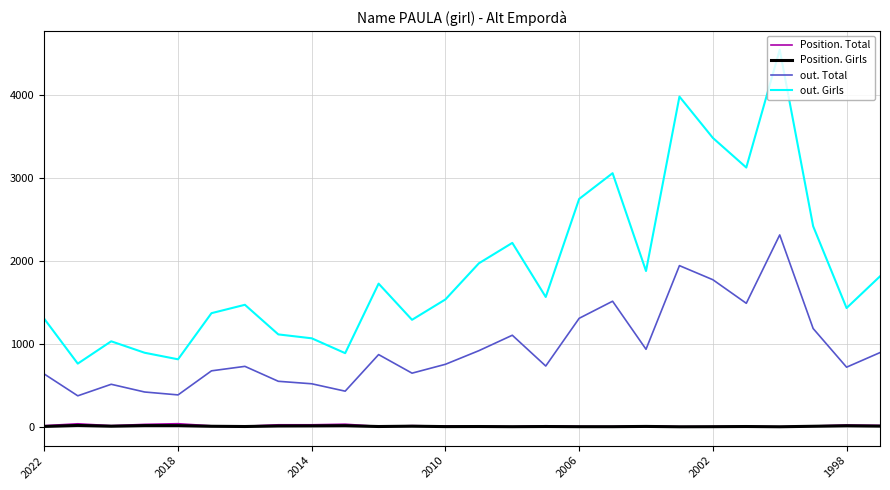

At how many categories does at least one series exceed 3658?

2